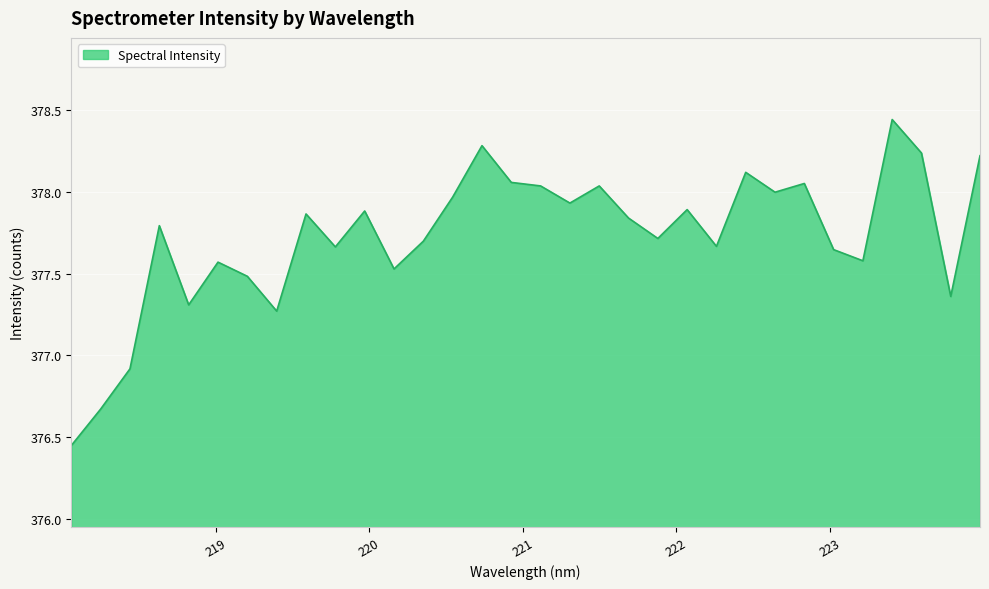

What is the difference between the maximum and minimum values?

2.0